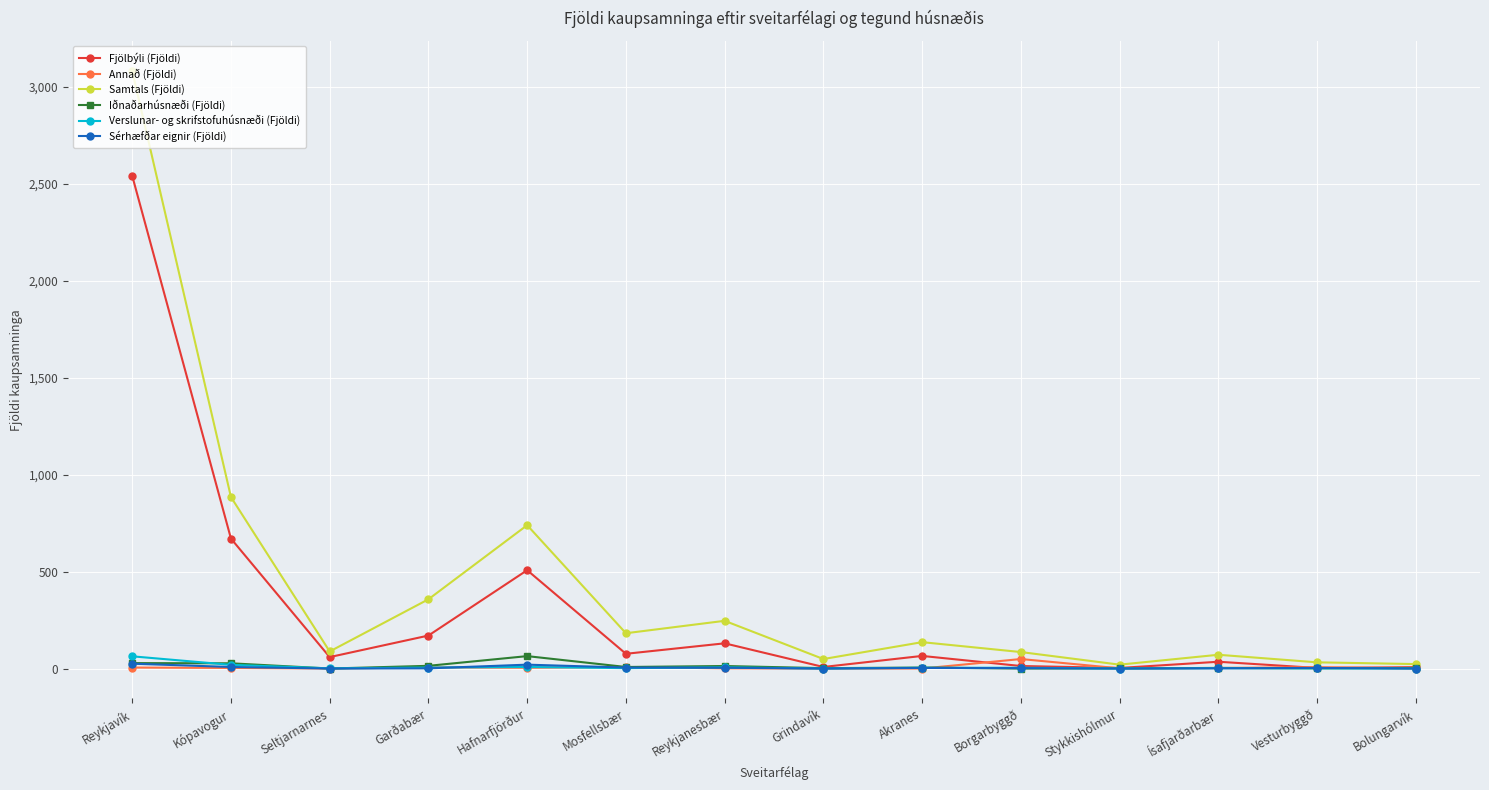

The Verslunar- og skrifstofuhúsnæði (Fjöldi) series shows 0 at Bolungarvík. True or false?

True